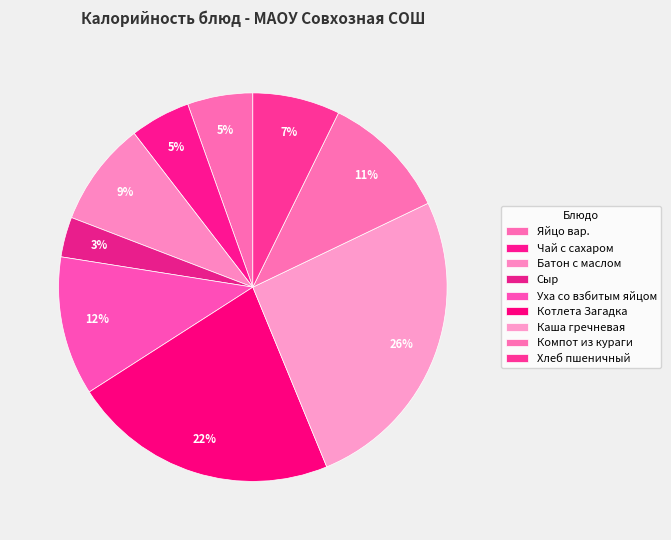

How many slices are in this pie chart?

9